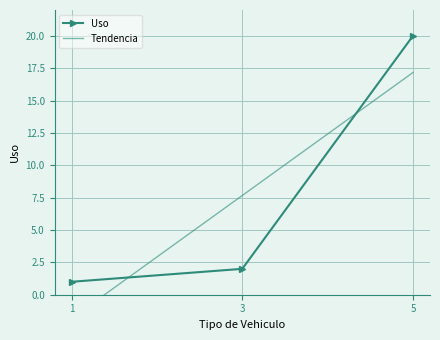

What is the sum of the values at 1 and 3?

3